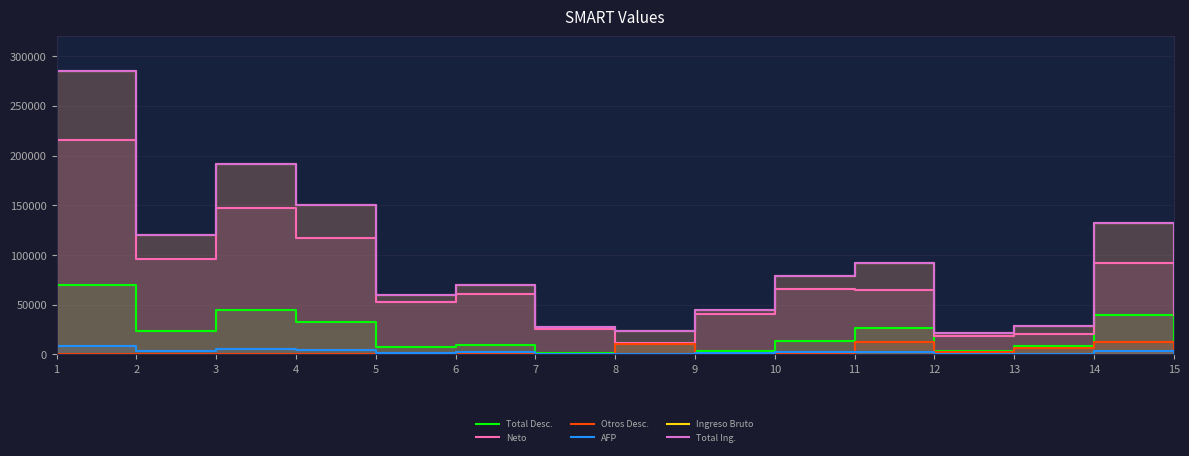

At how many categories does at least one series exceed 80726?

6